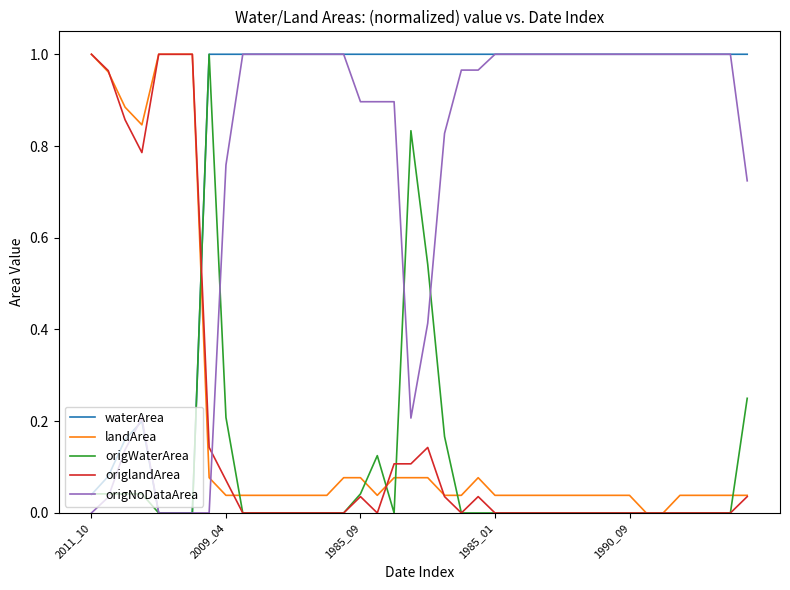

Which series has the largest total across all categories?

waterArea